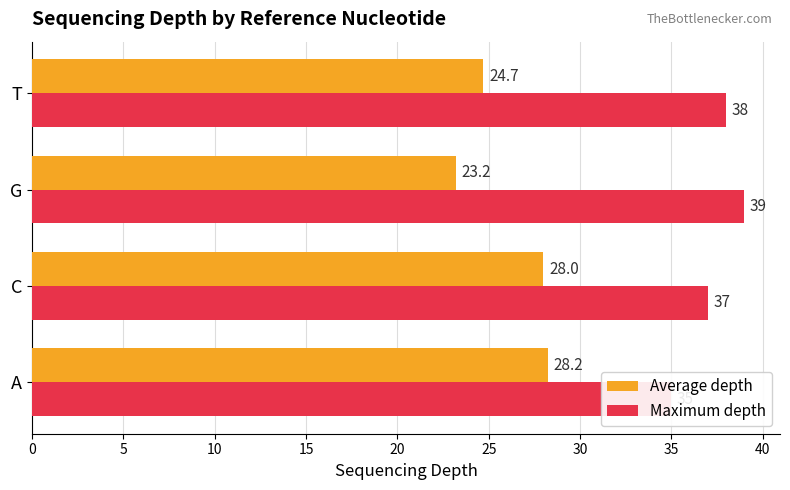

How many groups of bars are there?

4